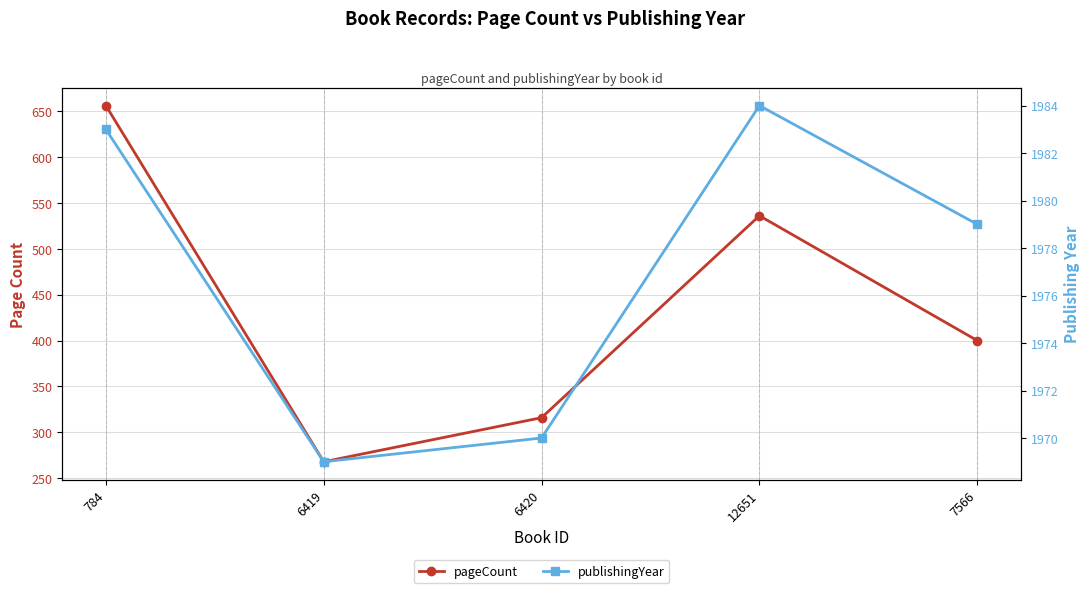

True or false: pageCount has a value of 683 at 7566.

False